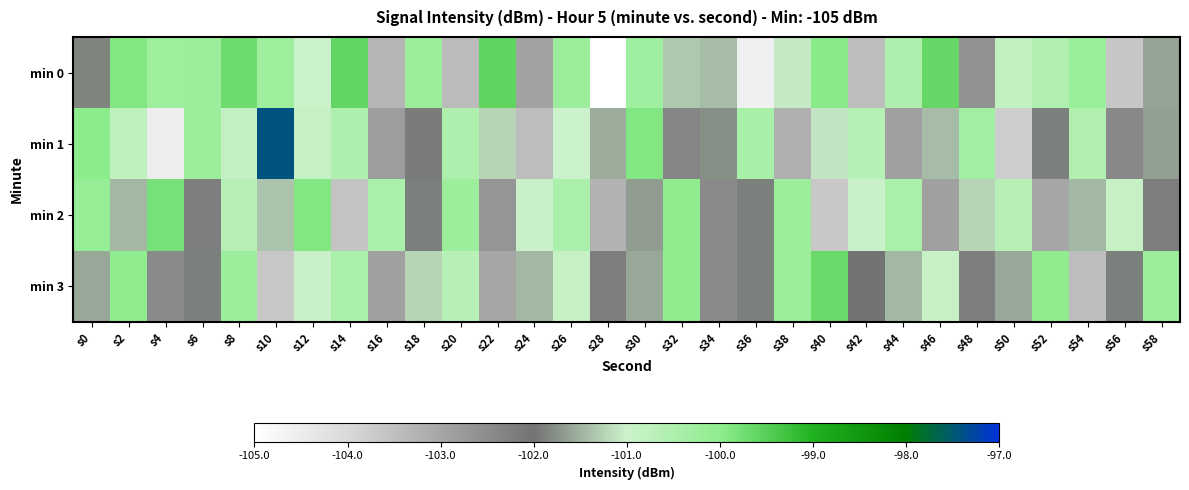

At s30, list the series in order from largest to smallest.

min 1, min 0, min 3, min 2